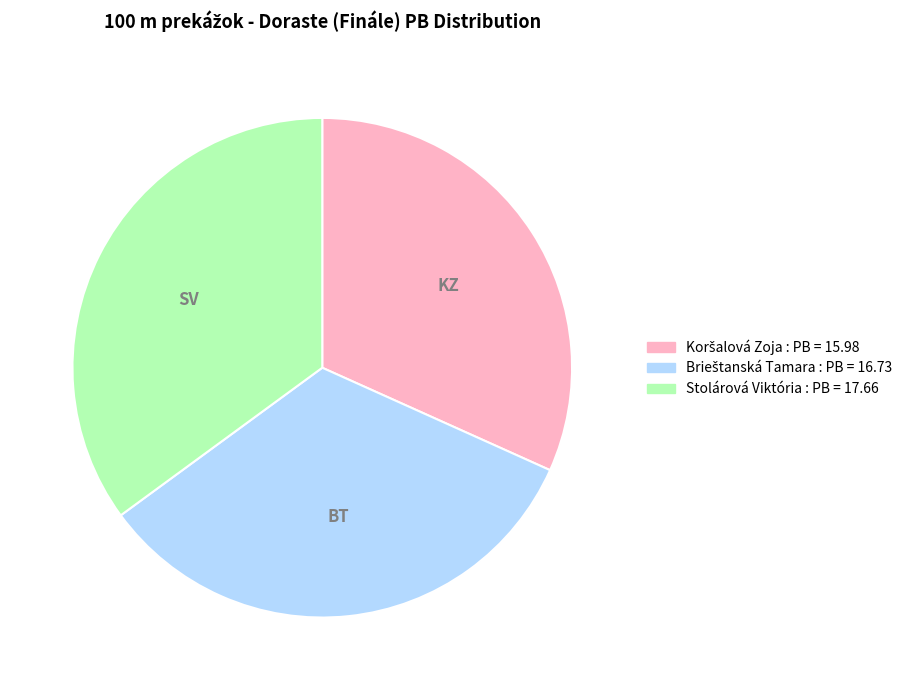

The Stolárová Viktória slice represents 35% of the pie. True or false?

True